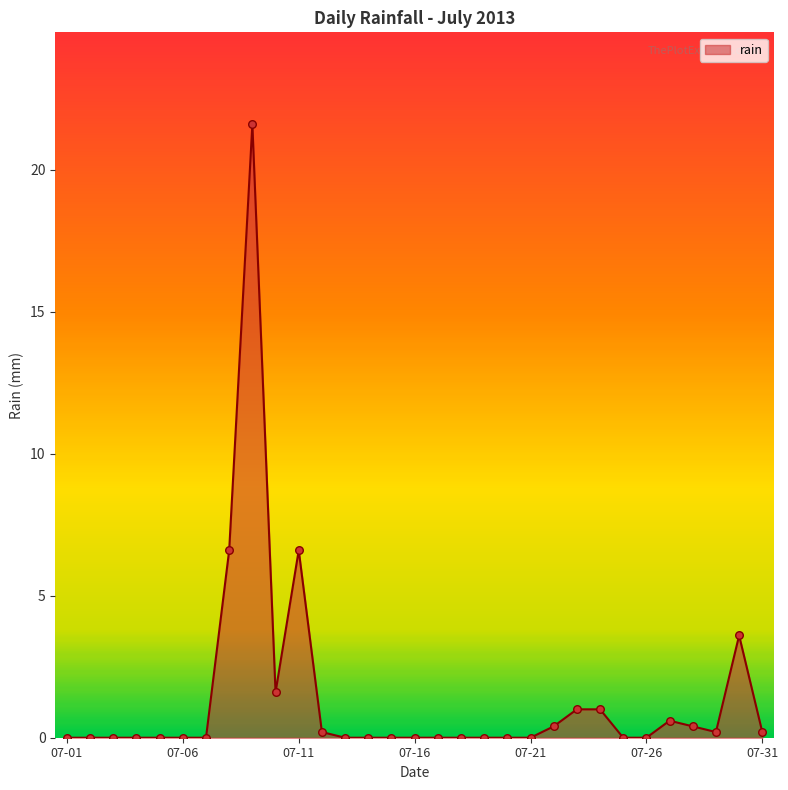

What is the difference between the maximum and minimum values?

21.6